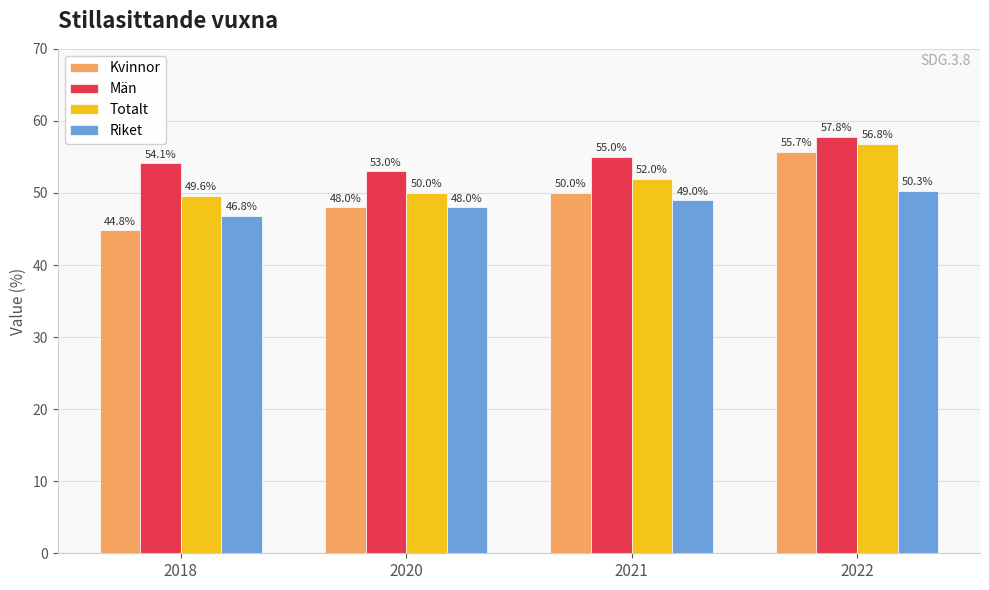

What is the value of the Totalt bar at the 3rd from the left?

52.0